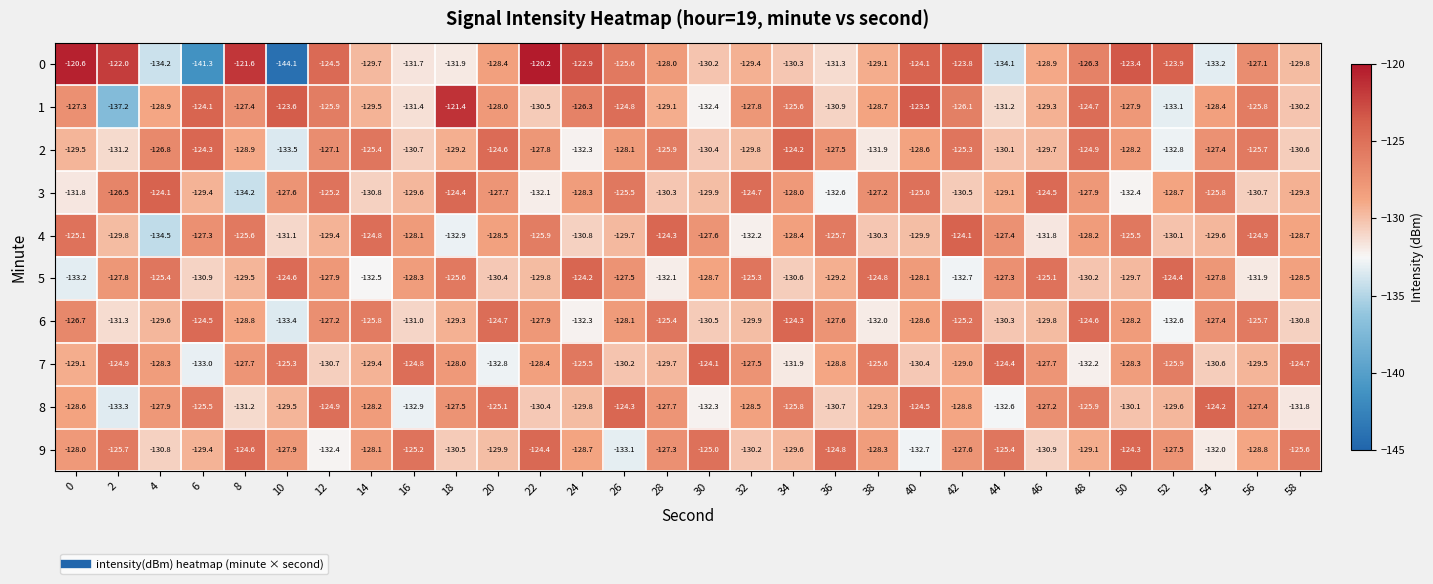

What is the difference between the 8 values at 48 and 20?

0.8